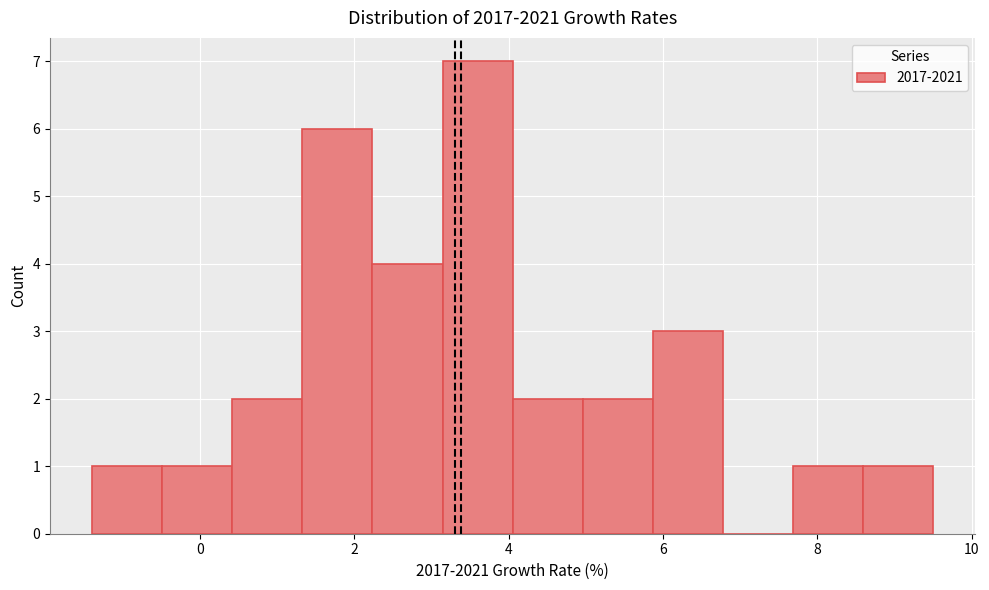

Reading left to right, transcribe this chart: for each bar, give the range it covers on the x-axis and its height. Neither the bar edges nor the heights are printed on the chart, so give them approximately, as read against the axes.

-1.4 to -0.4: 1
-0.4 to 0.4: 1
0.4 to 1.4: 2
1.4 to 2.2: 6
2.2 to 3.2: 4
3.2 to 4.0: 7
4.0 to 5.0: 2
5.0 to 5.8: 2
5.8 to 6.8: 3
6.8 to 7.6: 0
7.6 to 8.6: 1
8.6 to 9.6: 1